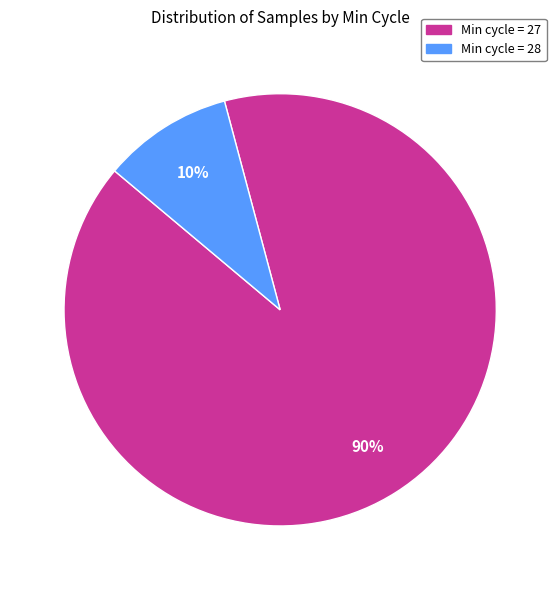

How many segments does this pie chart have?

2